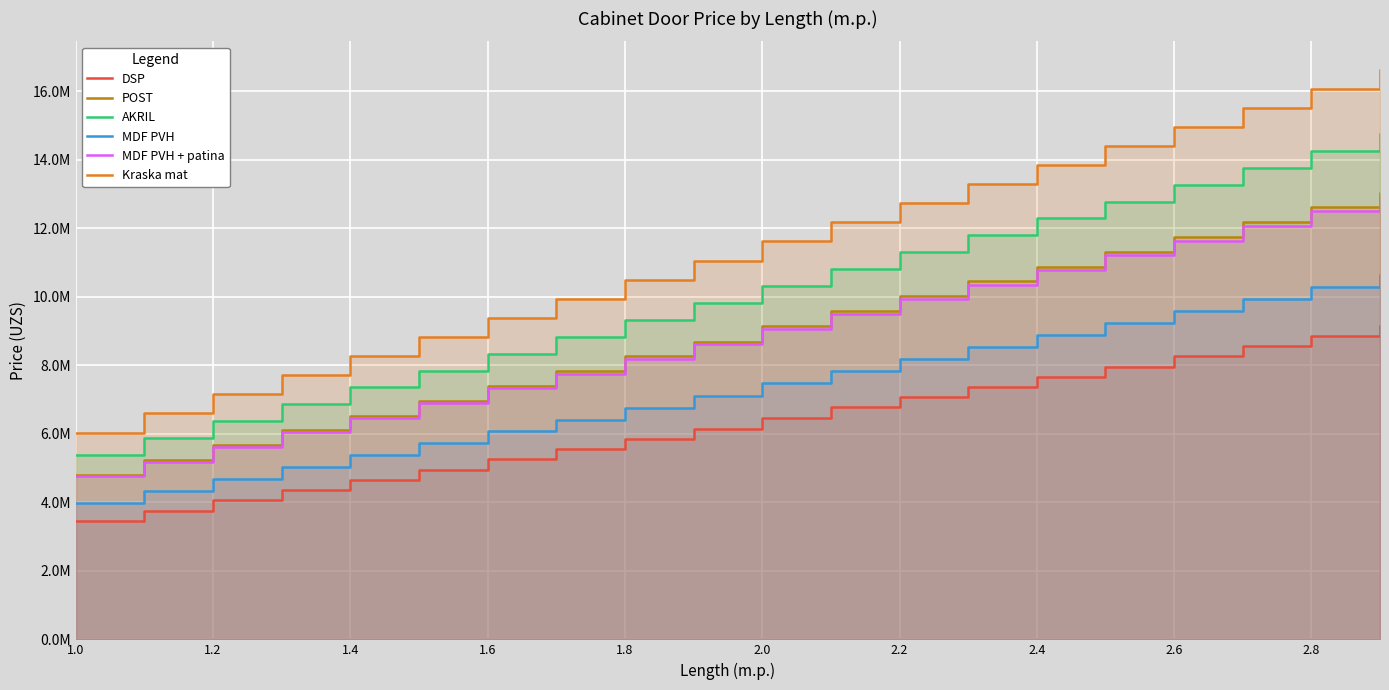

What is the approximate value of MDF PVH at 2.0, to the nearest 50?

7493000